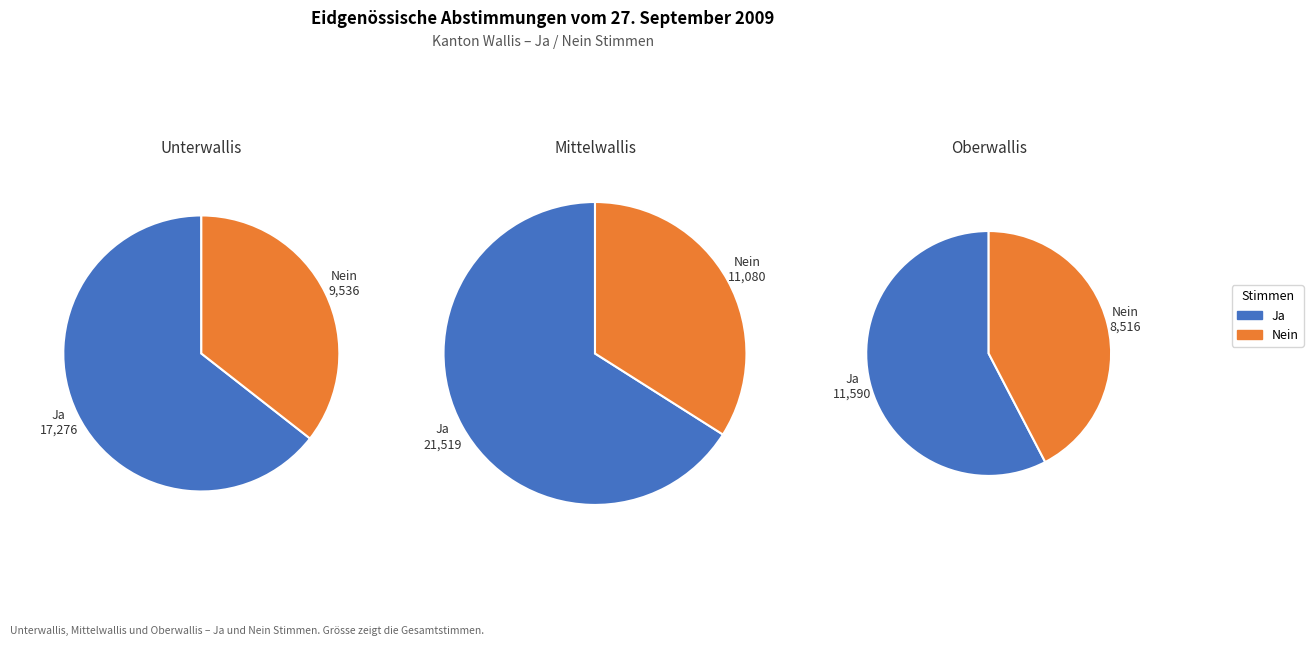

To the nearest percent, what is the difference between the Mittelwallis and Oberwallis slice percentages?

20%